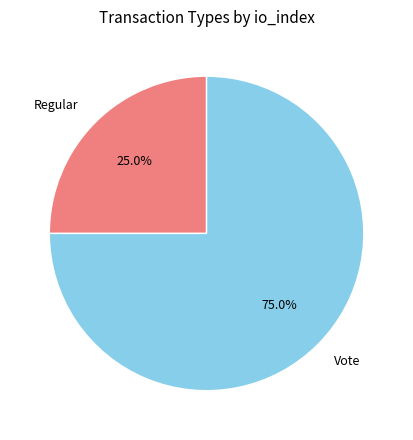

What percentage do Vote and Regular together represent?

100.0%